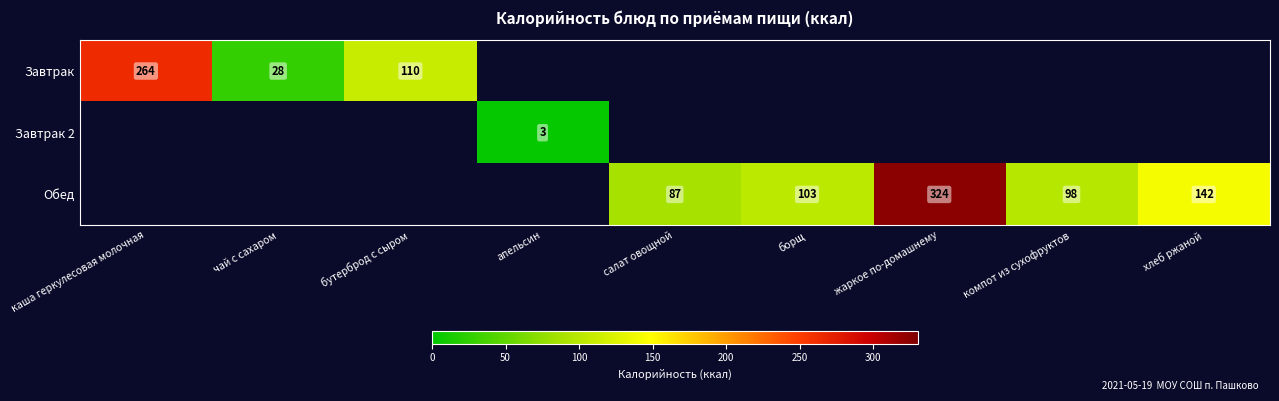

The Обед series shows 527 at жаркое по-домашнему. True or false?

False